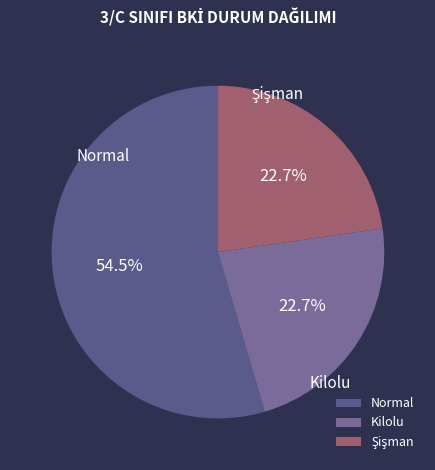

What portion of the pie excludes Kilolu?

77.3%